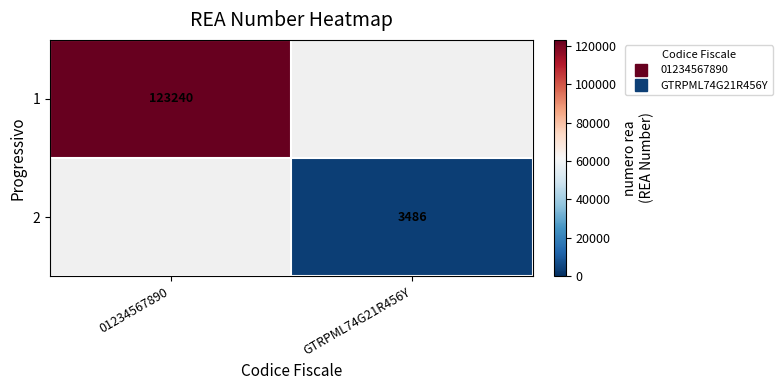

At which label does 1 reach its peak?

01234567890